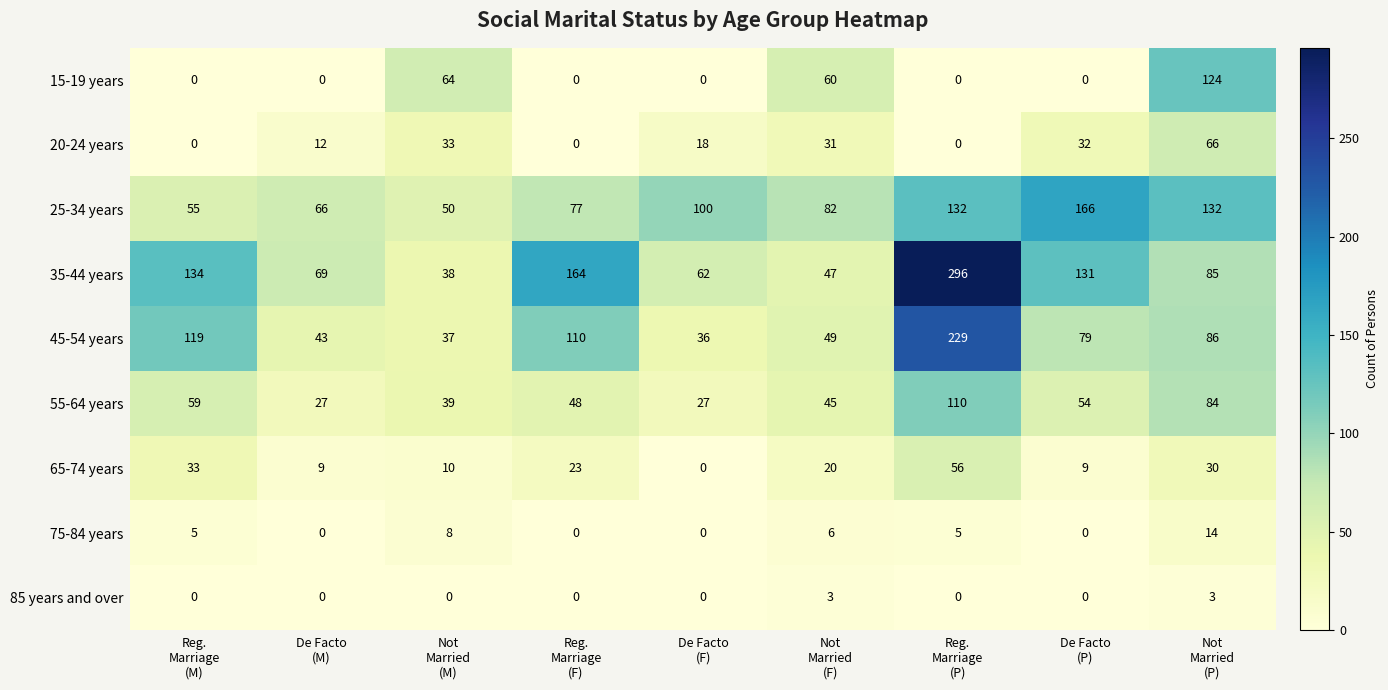

What is the highest value of the 55-64 years series?

110